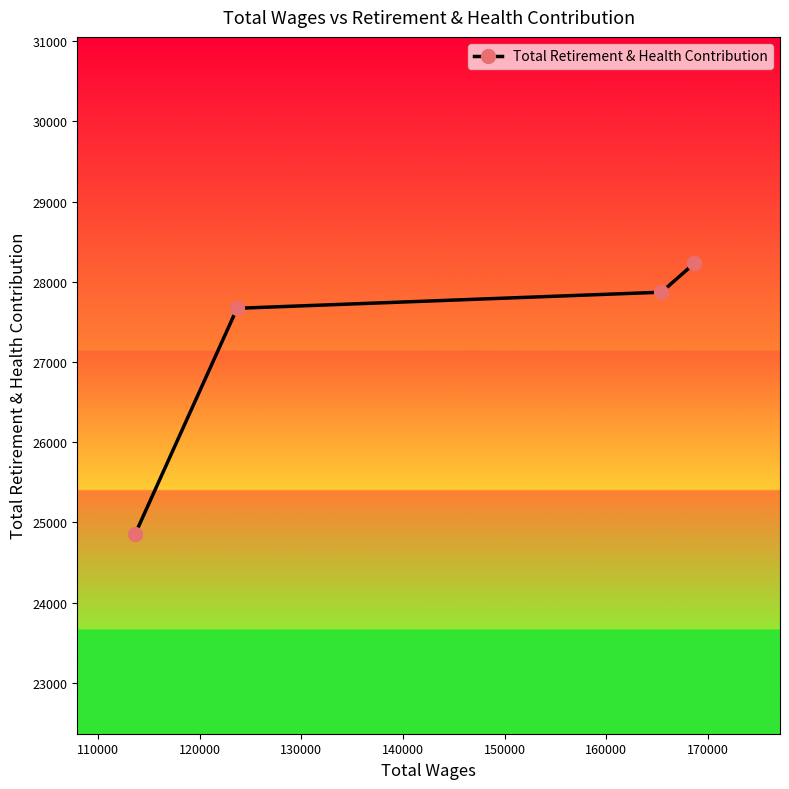

Count the number of data series in this chart.

1